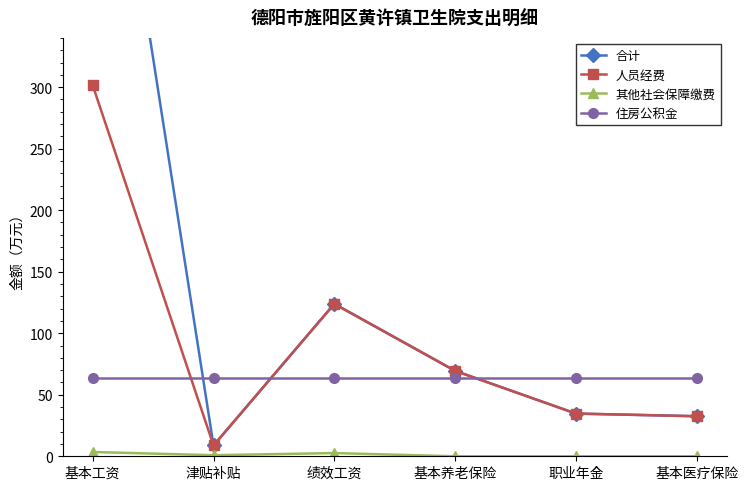

List the labels in order of 人员经费 value, largest first.

基本工资, 绩效工资, 基本养老保险, 职业年金, 基本医疗保险, 津贴补贴